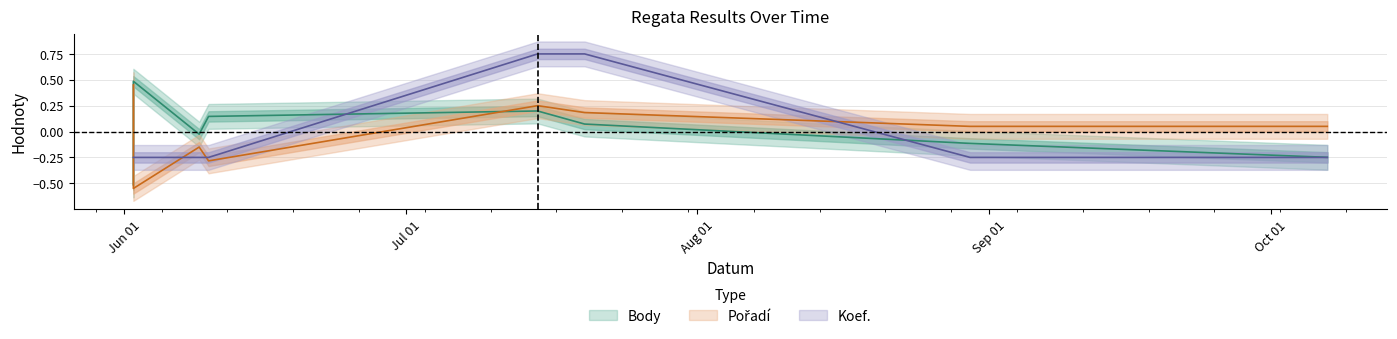

Which series has the largest total across all categories?

Body